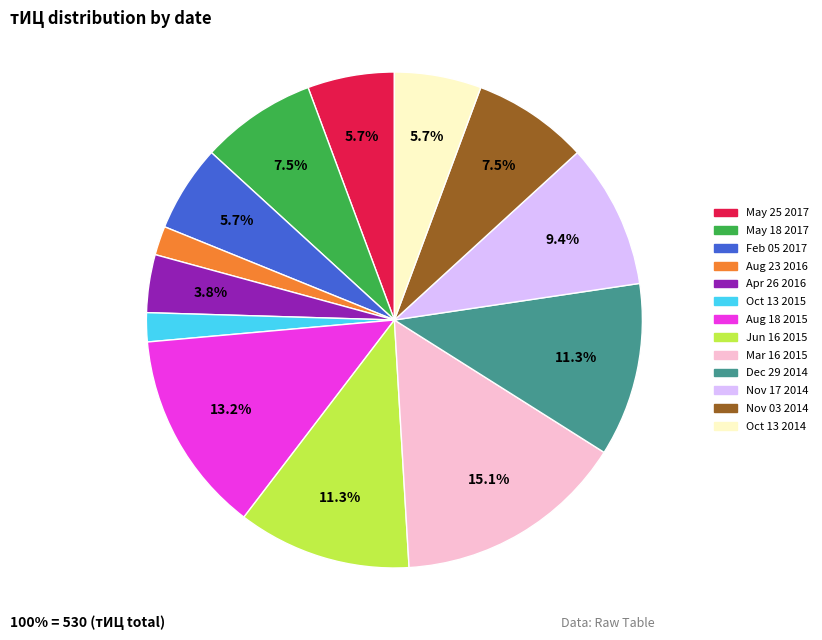

How many slices are in this pie chart?

13